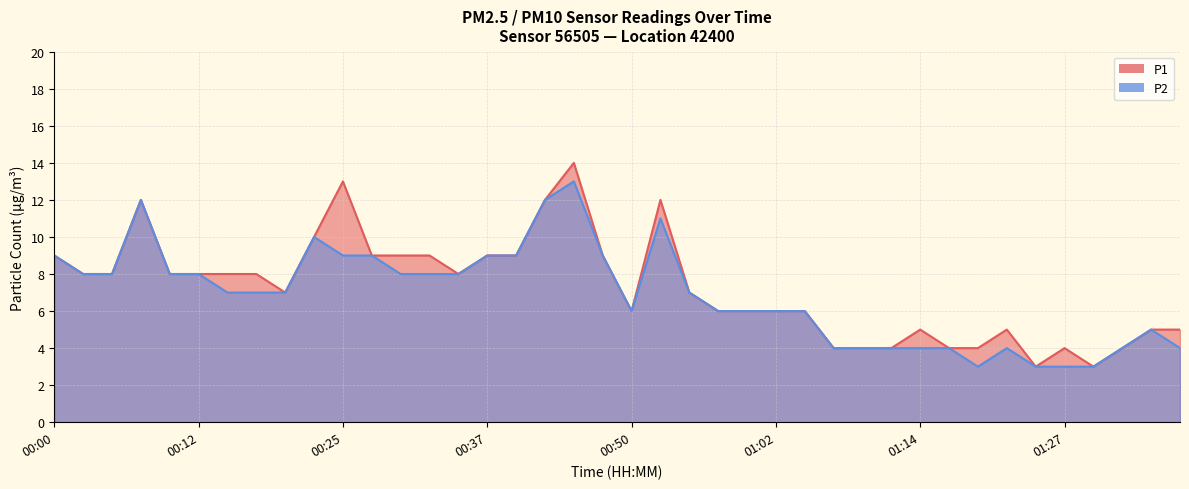

The value of P1 at 01:07 is 4. True or false?

True